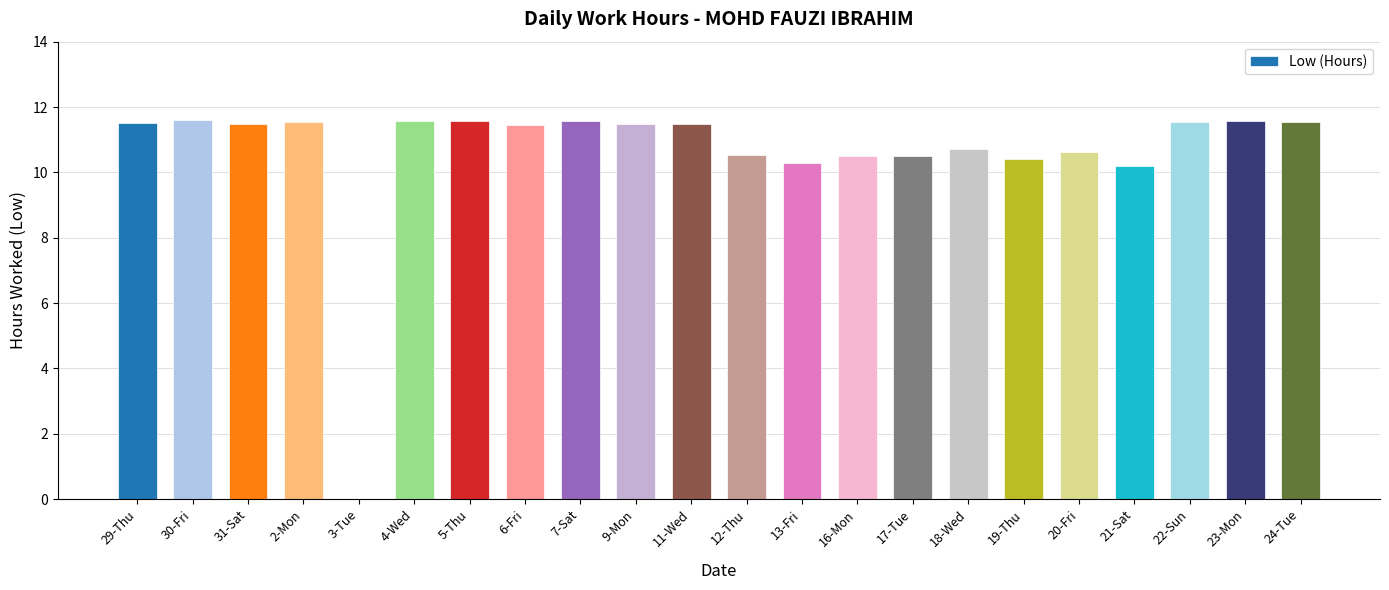

How many positive values are there?

21